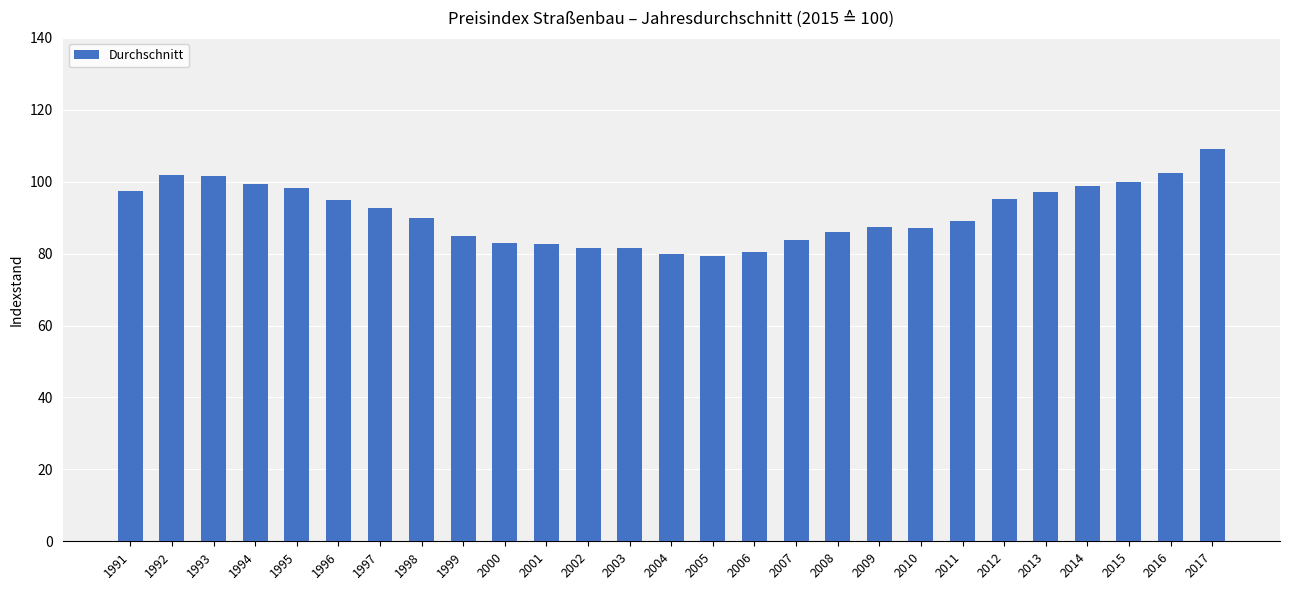

The chart shows a value of 125.8 at 1997. True or false?

False